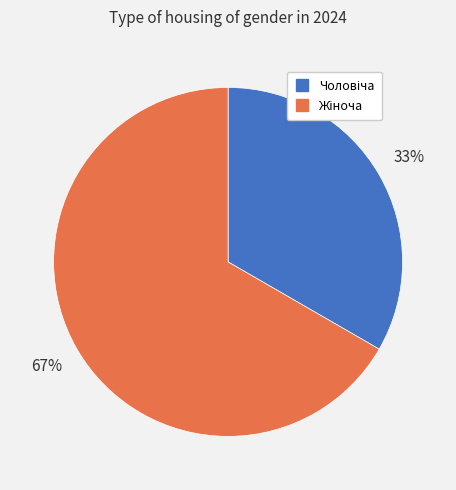

To the nearest percent, what is the average slice percentage?

50%